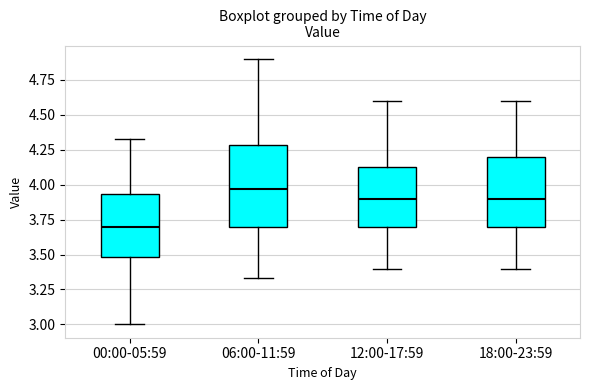

Where does the lower whisker of the box for 06:00-11:59 end on the y-axis? The values are not printed on the chart, so give them approximately, as read against the axis.

3.35